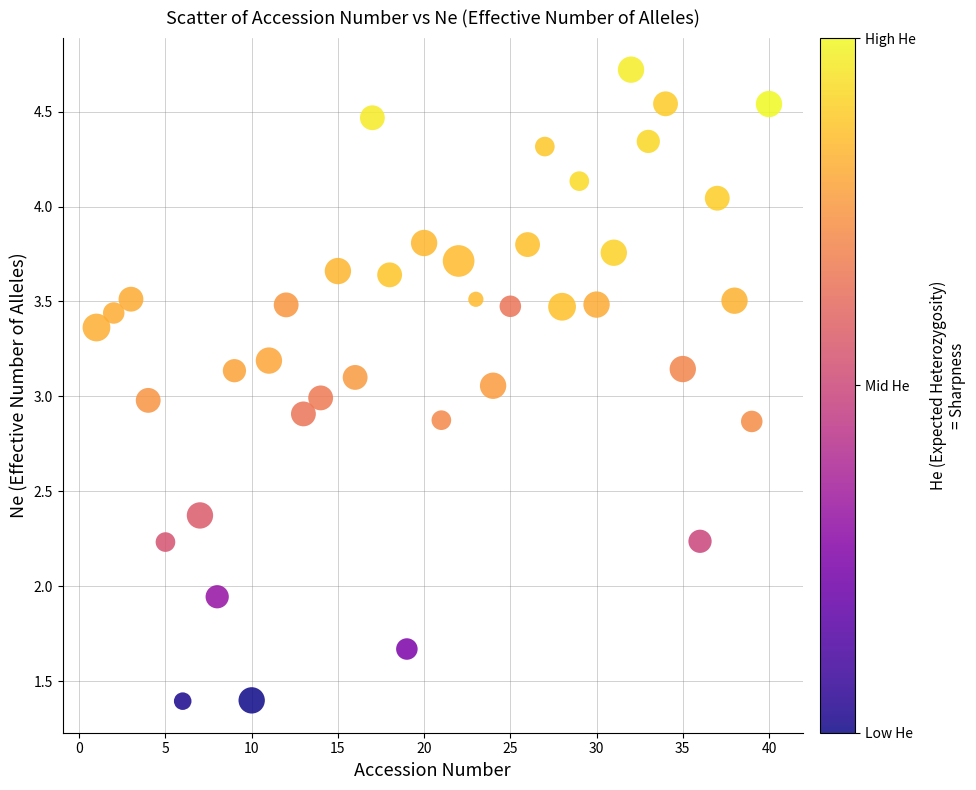

What is the range of X values (max minus min)?

39.0